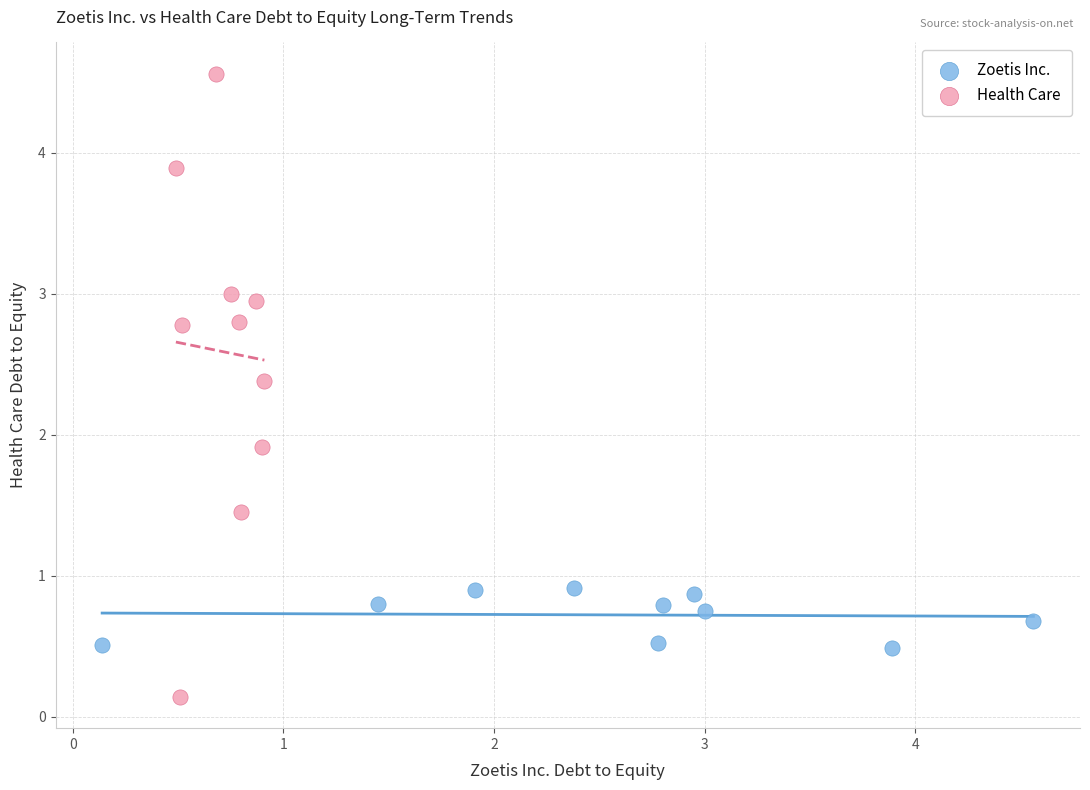

Which series has the largest Y range (max minus min)?

Health Care